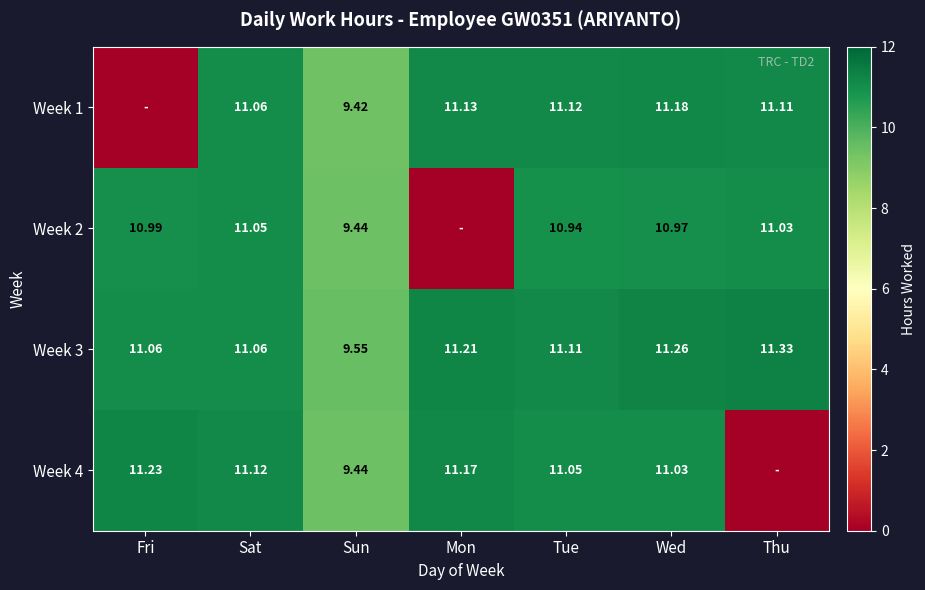

Where does the Week 3 series first go above 11?

Fri